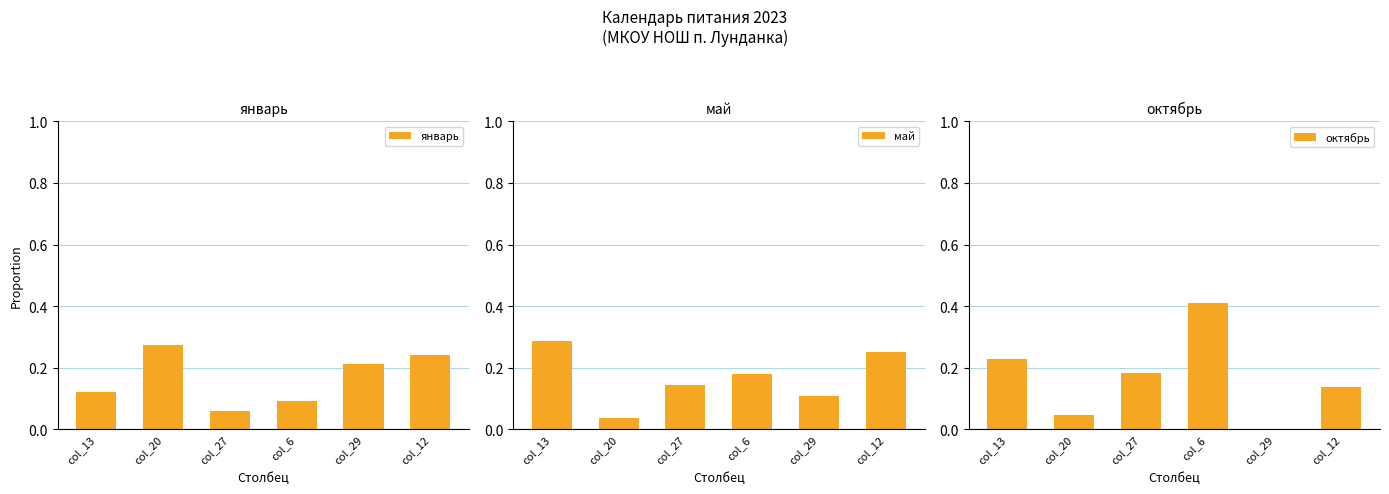

Which series has the largest total across all categories?

январь